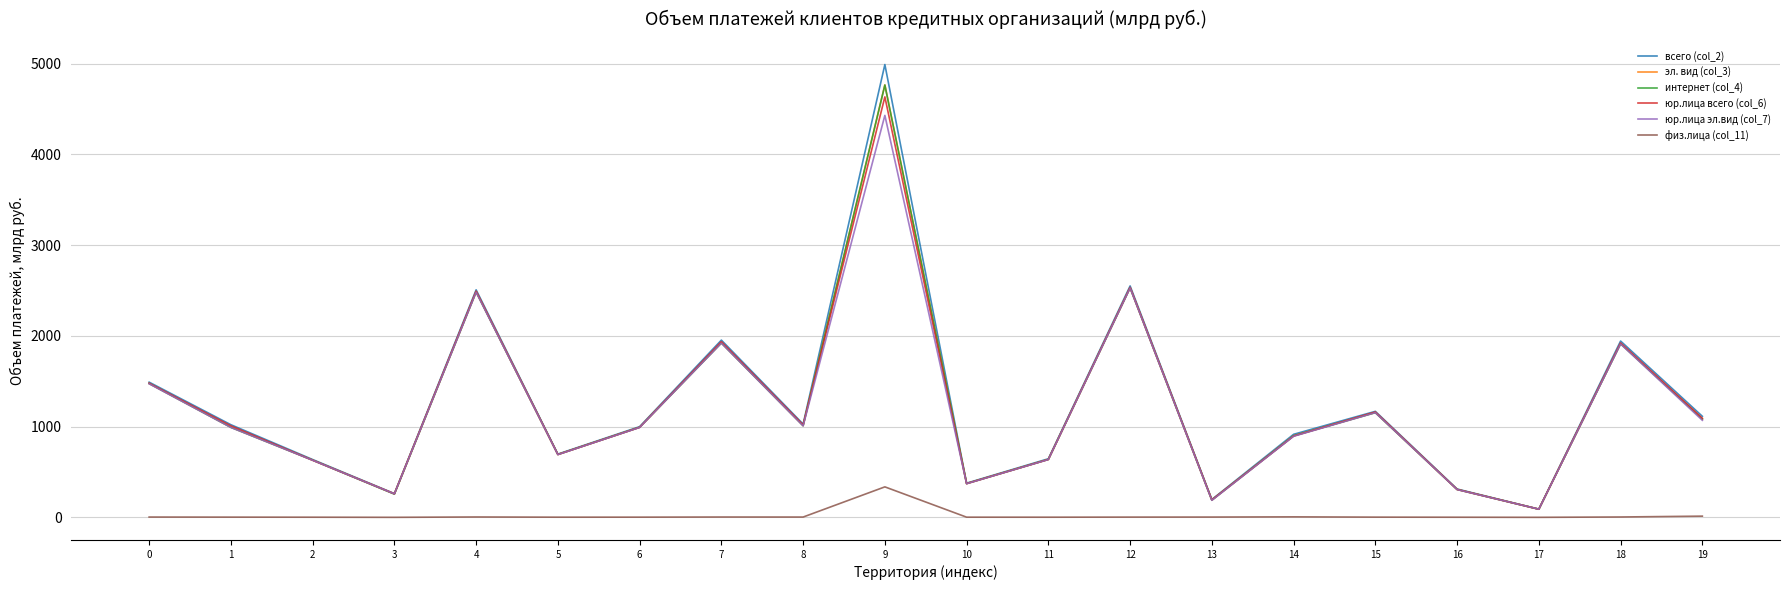

Is the value of эл. вид (col_3) at 15 greater than the value of юр.лица эл.вид (col_7) at 12?

No